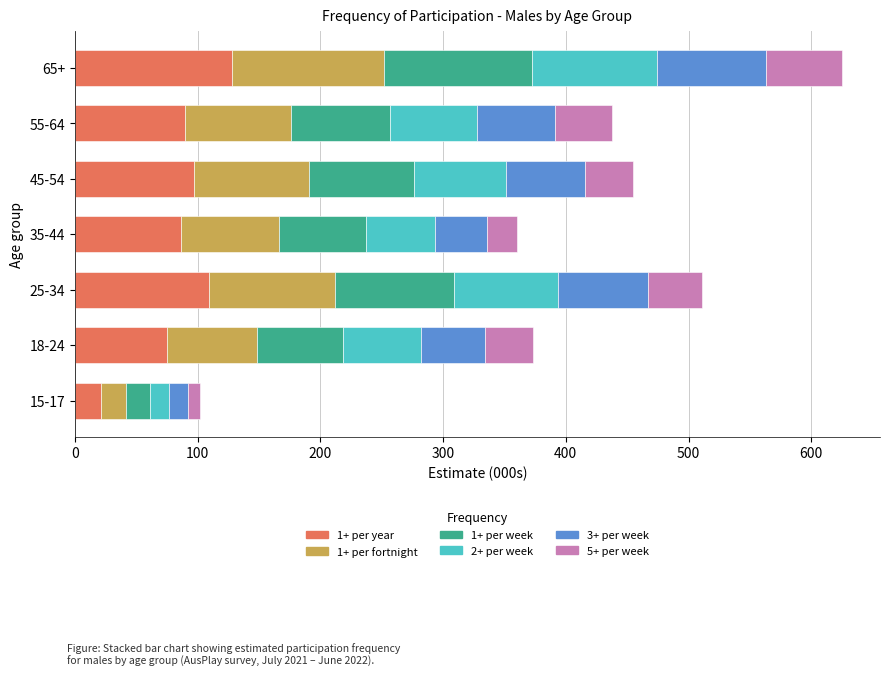

What is the total value across all series at 25-34?

510.7